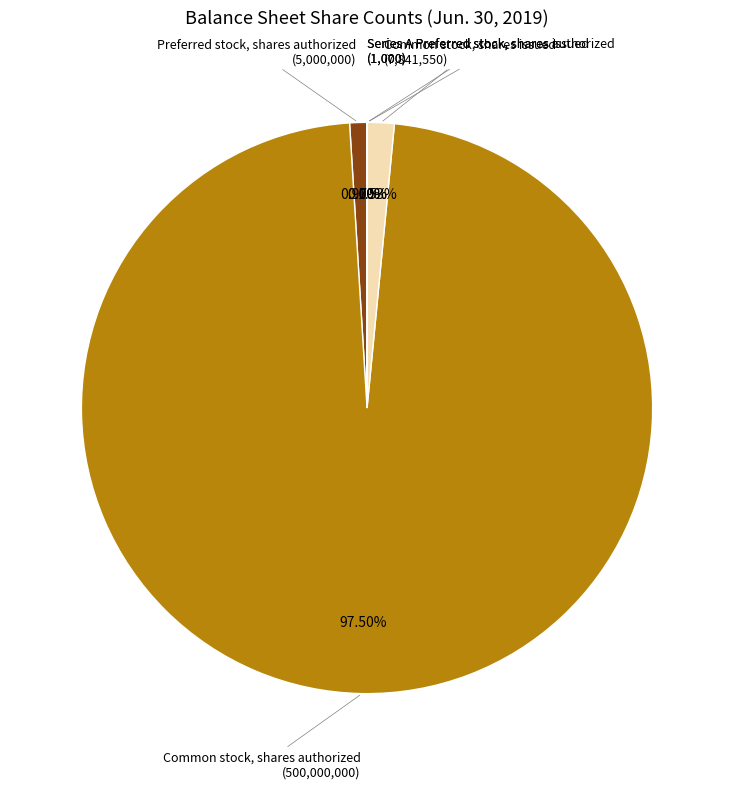

What is the largest slice in the pie chart?

Common stock, shares authorized